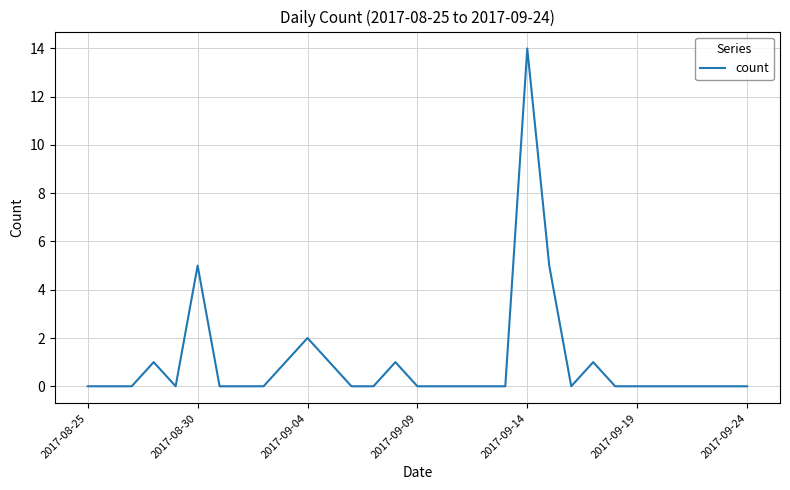

How many lines are shown in the chart?

1